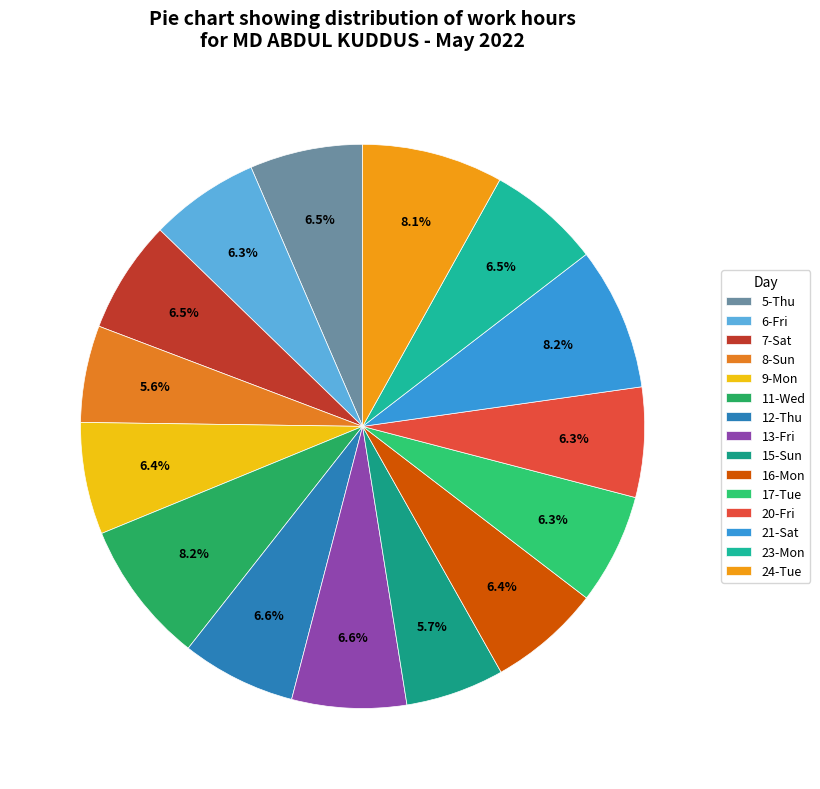

The 9-Mon slice represents 17% of the pie. True or false?

False